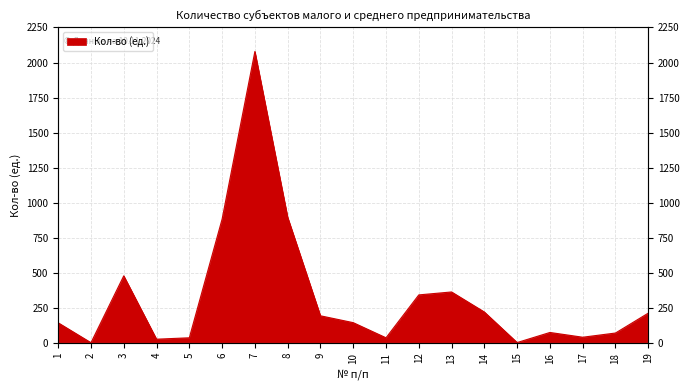

Is it true that the value at 6 is 883?

True